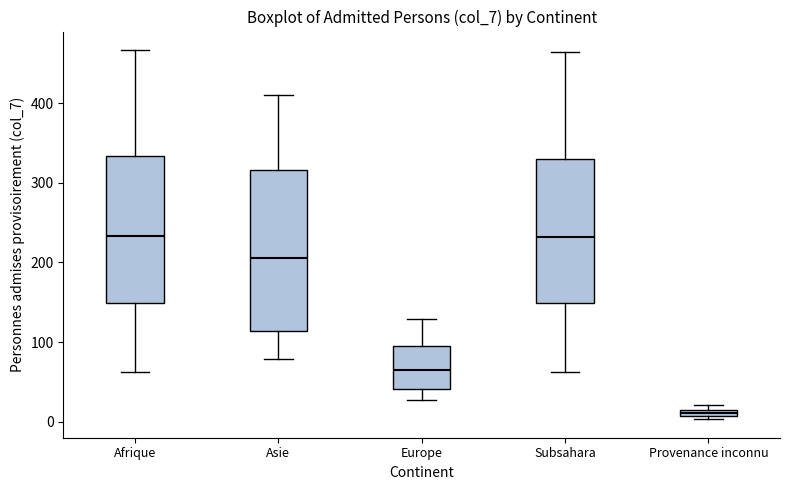

Where does the median line of the box for Europe sit on the y-axis? The values are not printed on the chart, so give them approximately, as read against the axis.

60